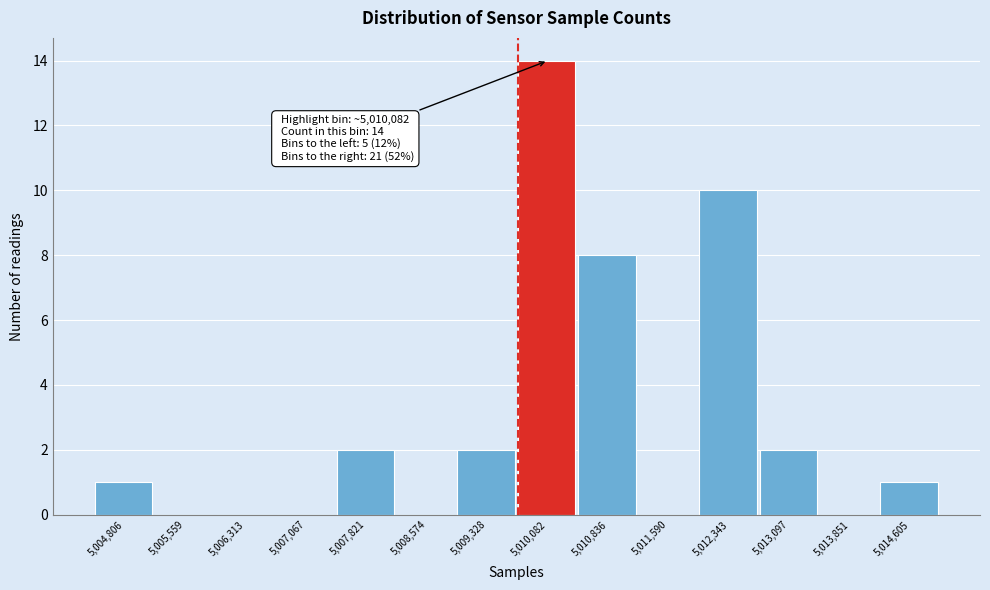

Reading right to left, what are all the values shown in this chart?

5,014,605=1	5,013,851=0	5,013,097=2	5,012,343=10	5,011,590=0	5,010,836=8	5,010,082=14	5,009,328=2	5,008,574=0	5,007,821=2	5,007,067=0	5,006,313=0	5,005,559=0	5,004,806=1